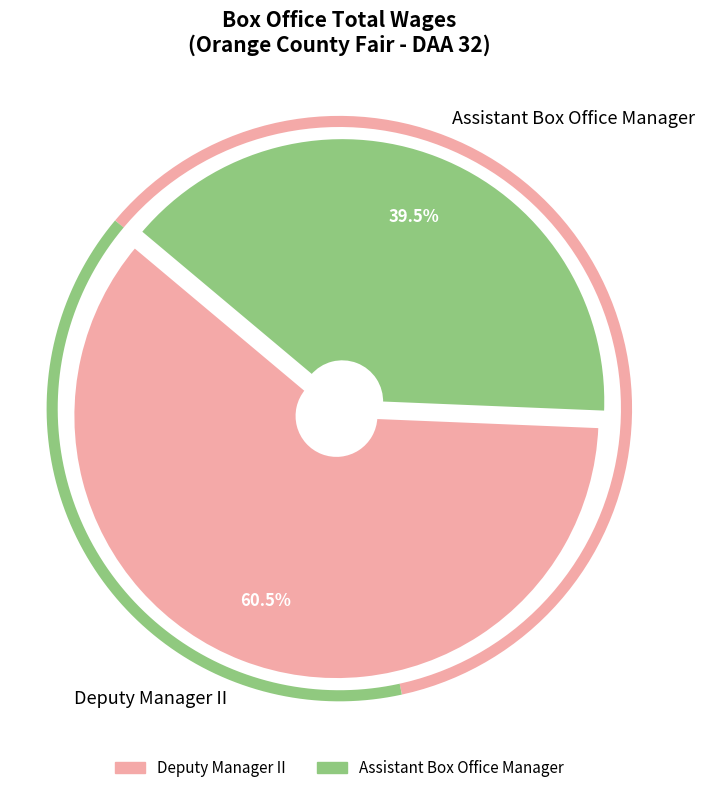

What percentage is the Assistant Box Office Manager slice, to the nearest percent?

40%